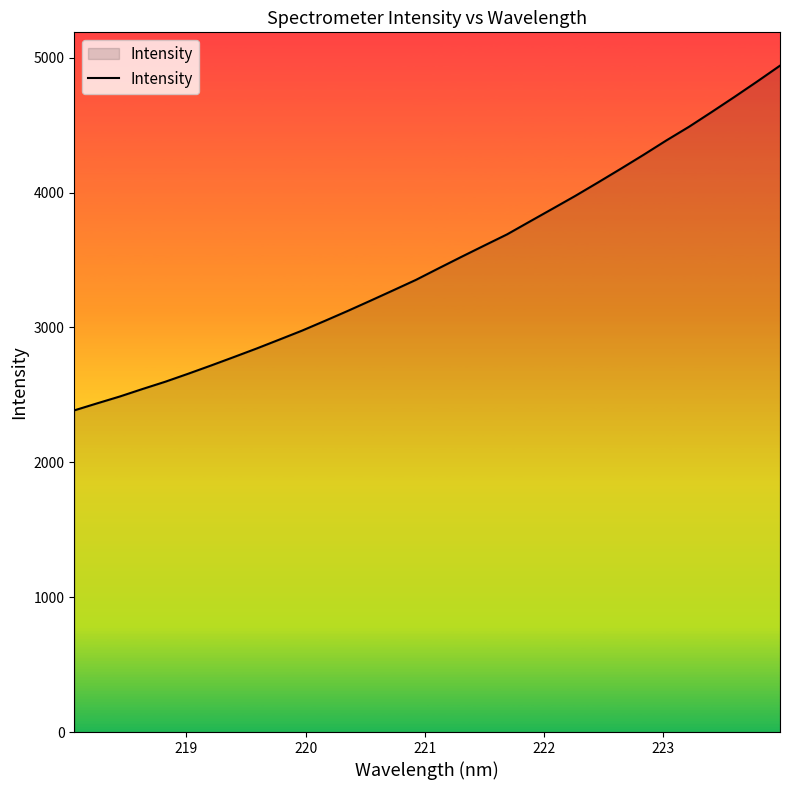

What is the maximum value shown in the chart?

4940.9